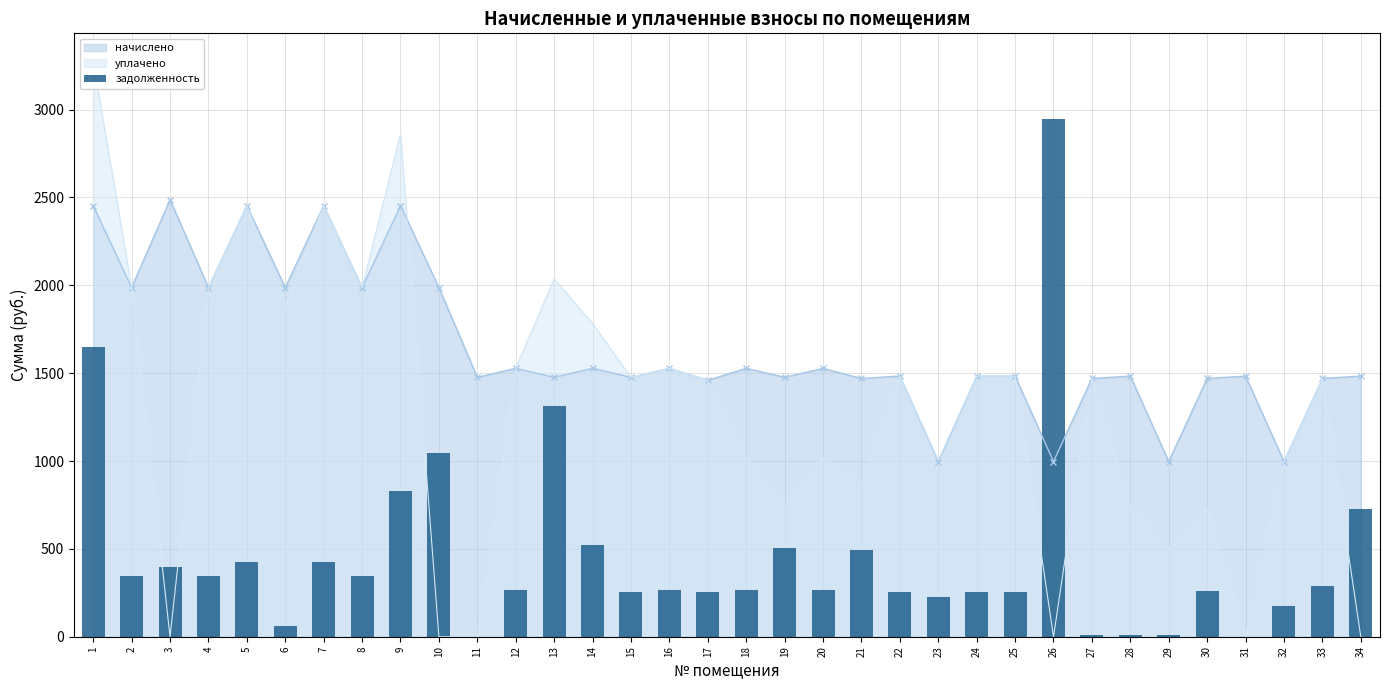

The value of начислено at 23 is 281.5. True or false?

False